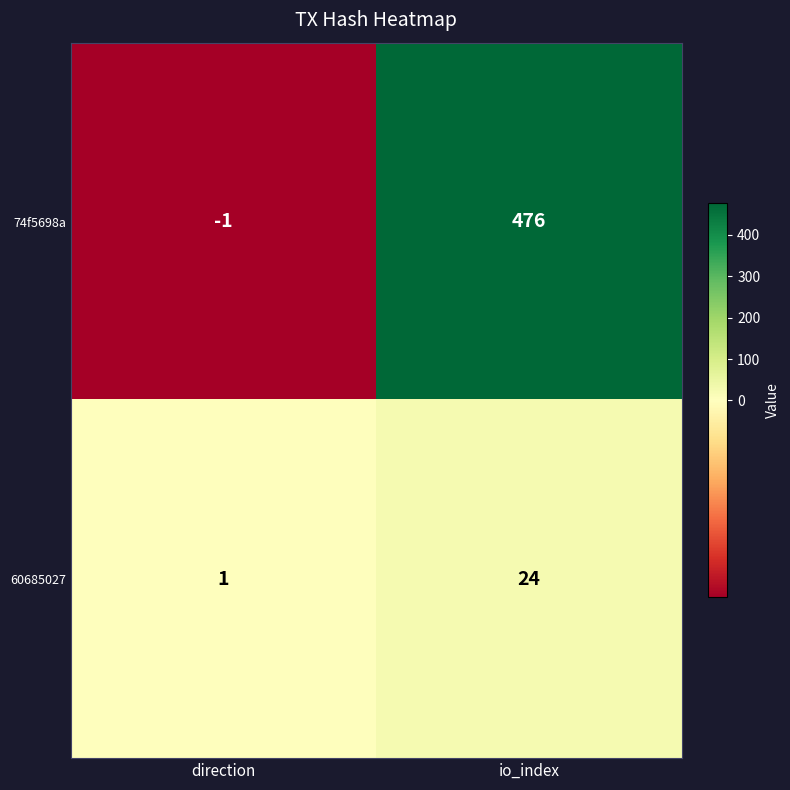

Rank the series by their maximum value, from lowest to highest.

60685027, 74f5698a